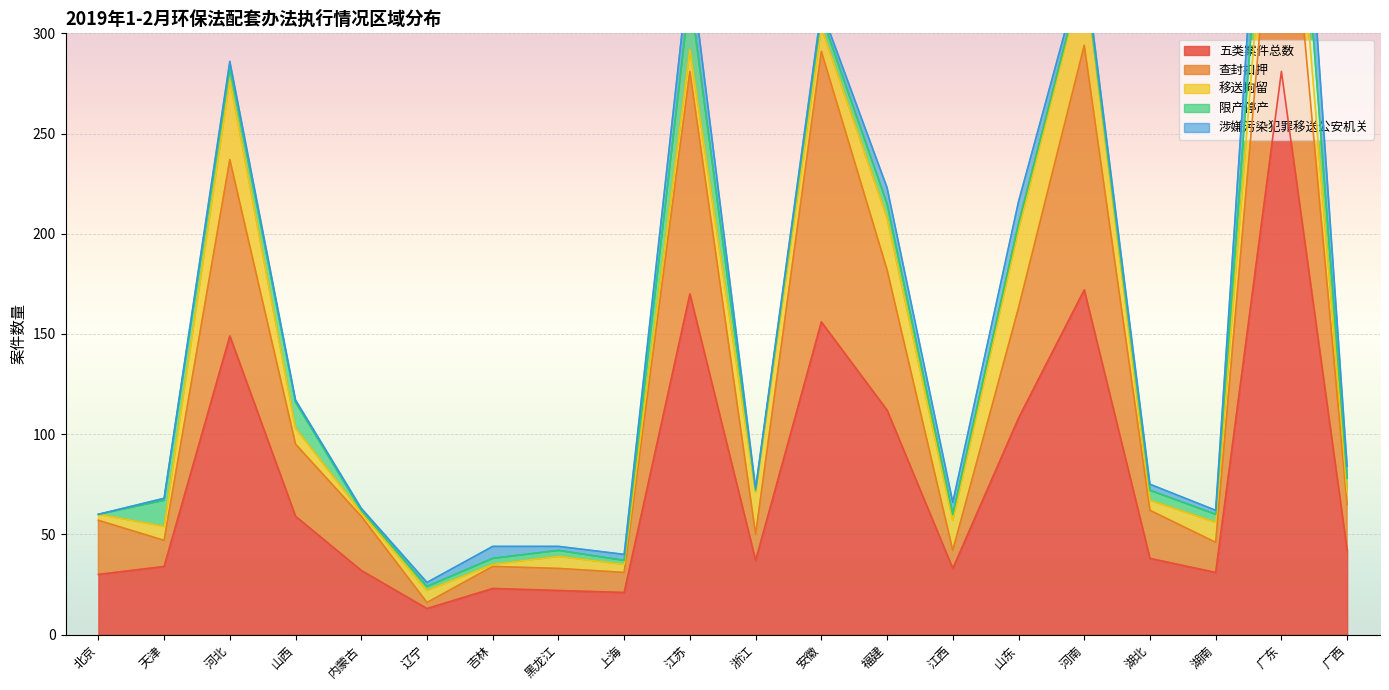

True or false: 查封扣押 has a value of 6 at 上海.

False